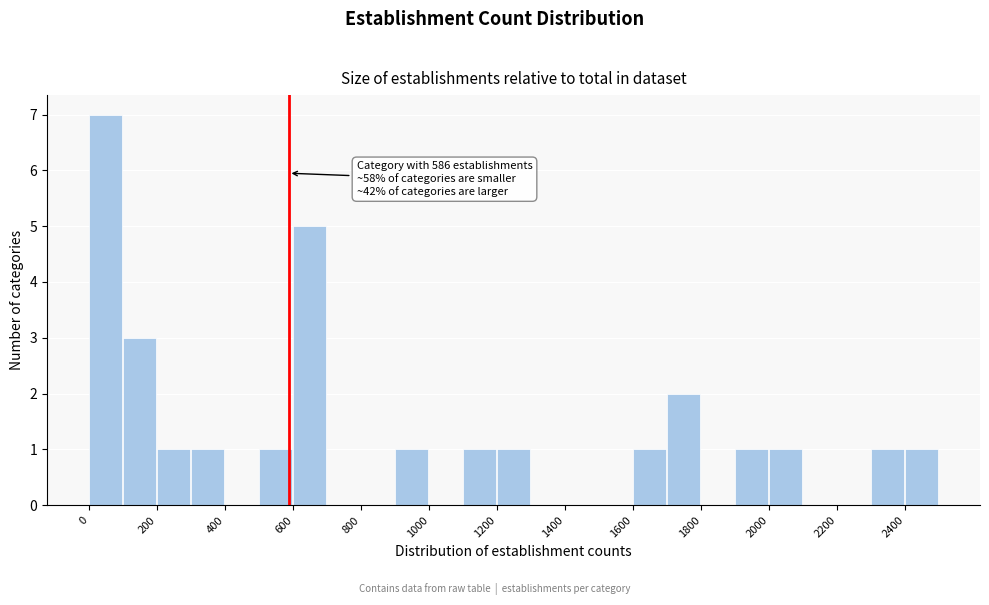

Over which range of the x-axis is the bar tallest?

0 to 100